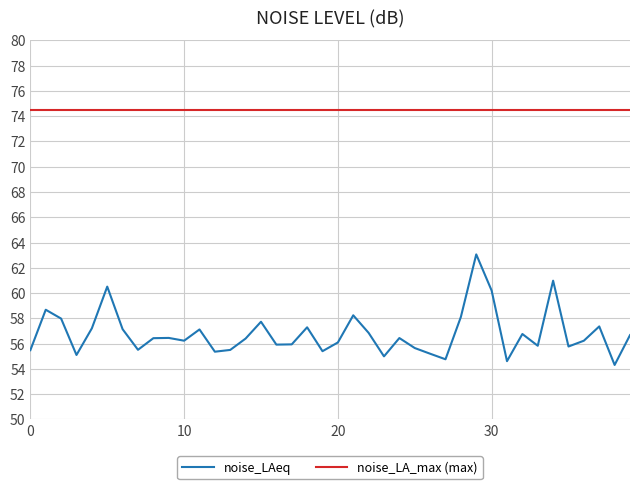

Which series has the widest spread of values?

noise_LAeq